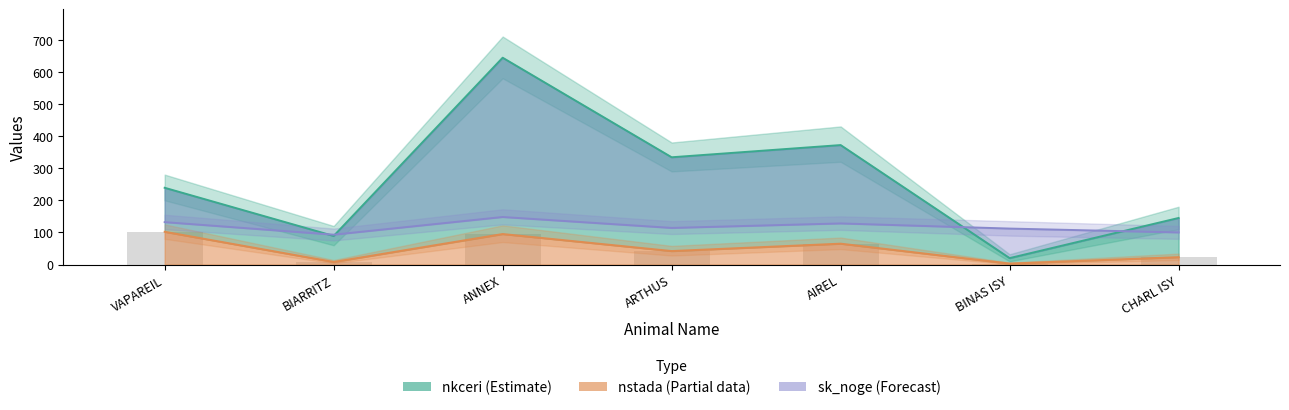

At which label does the data first exceed 42?

VAPAREIL